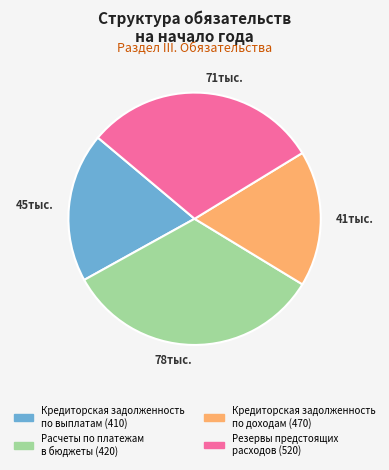

Rank the categories by value from highest to lowest.

78тыс., 71тыс., 45тыс., 41тыс.